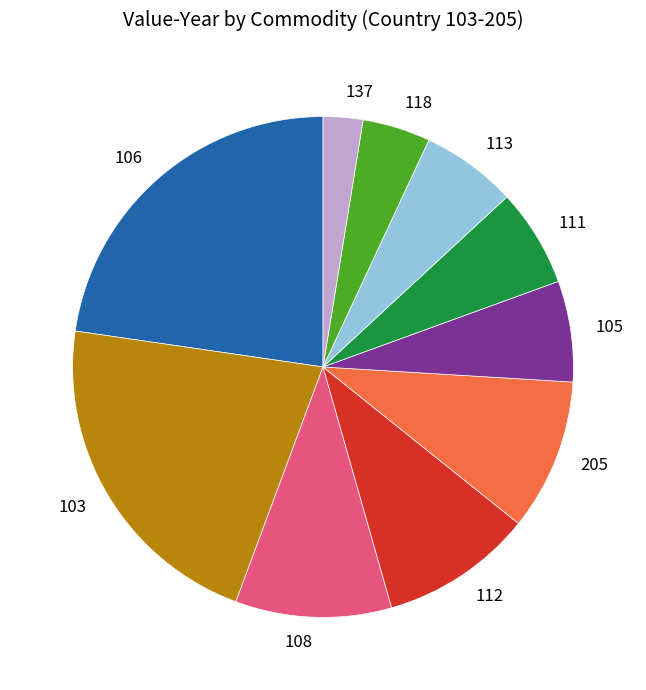

Do 111 and 108 together represent more than half of the pie?

No